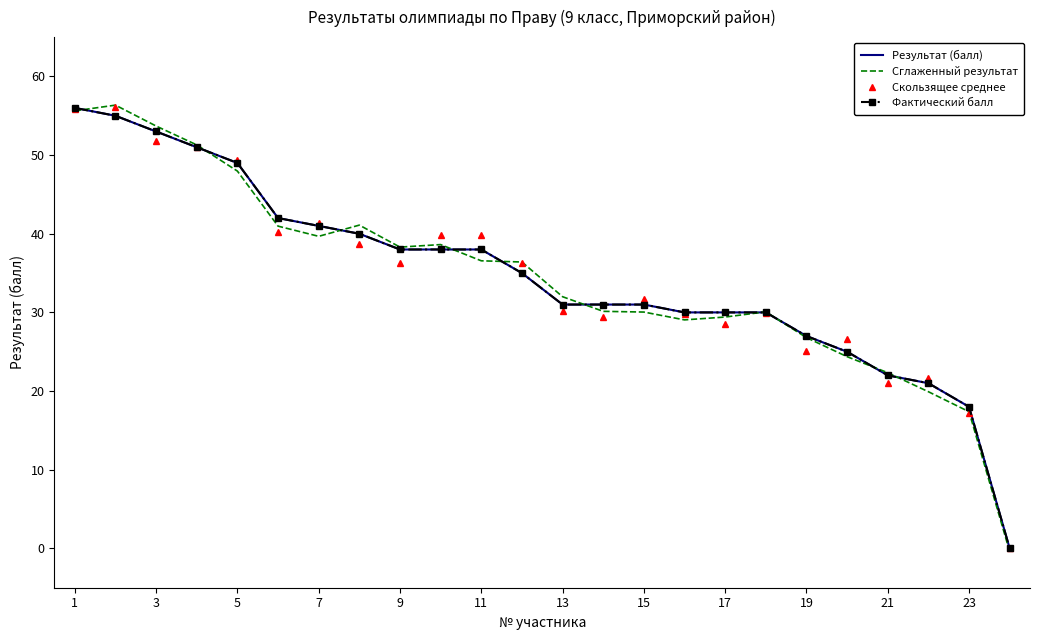

Count the number of data series in this chart.

4